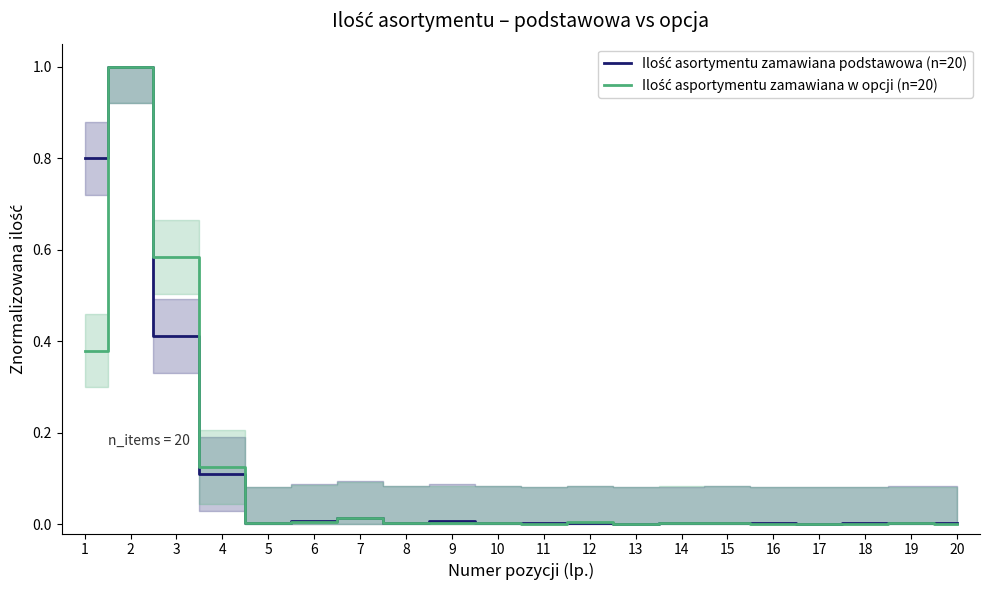

How many intersections are there between Ilość asortymentu zamawiana podstawowa (n=20) and Ilość asportymentu zamawiana w opcji (n=20)?

9